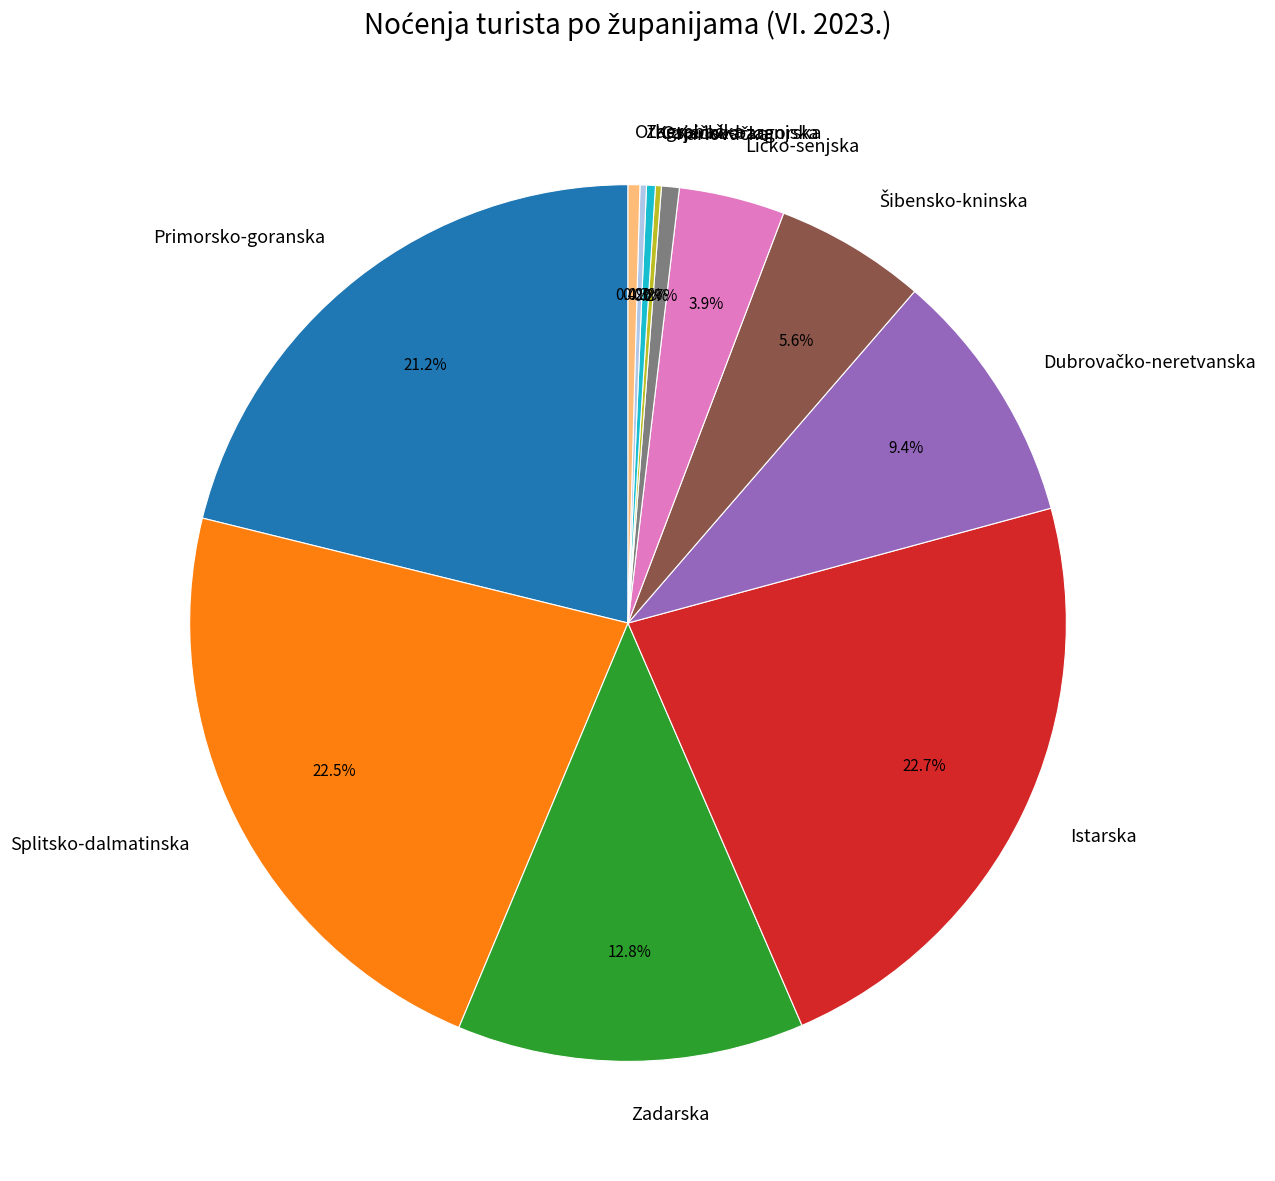

Is there any slice that represents more than half of the pie?

No